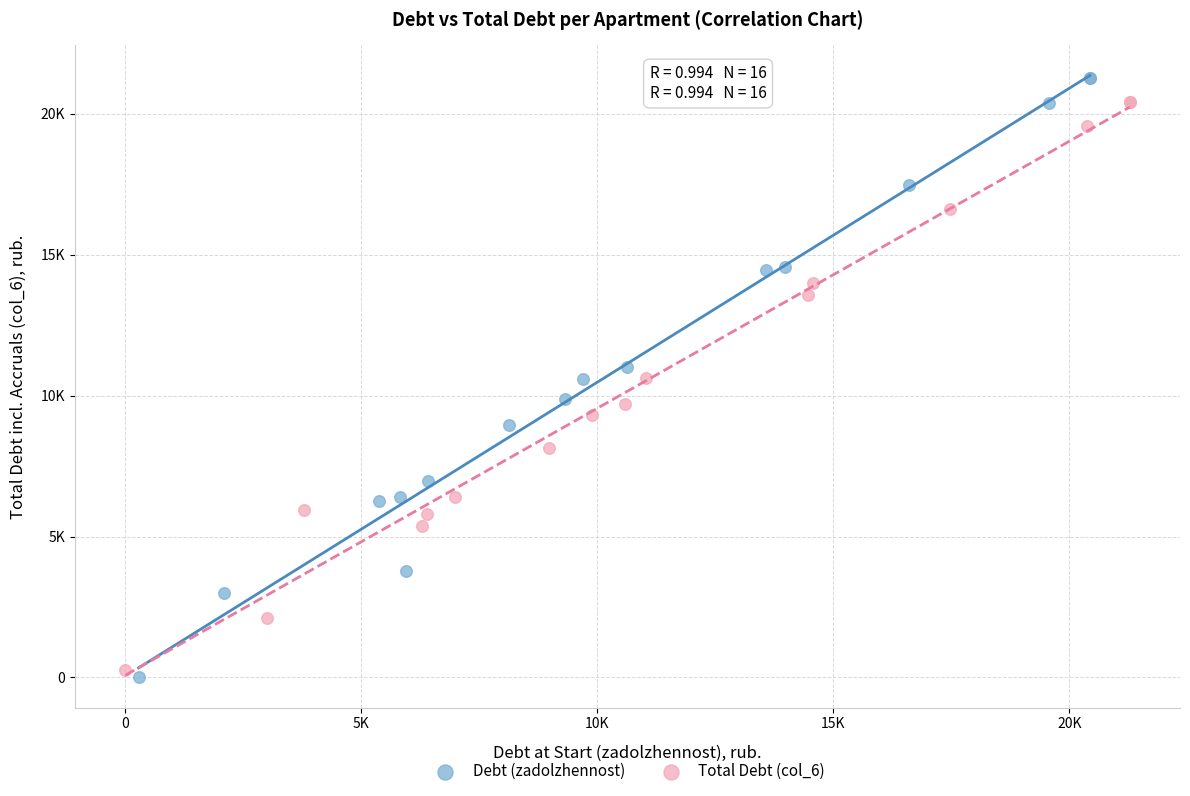

Which series has the widest spread of Y values?

Debt (zadolzhennost)